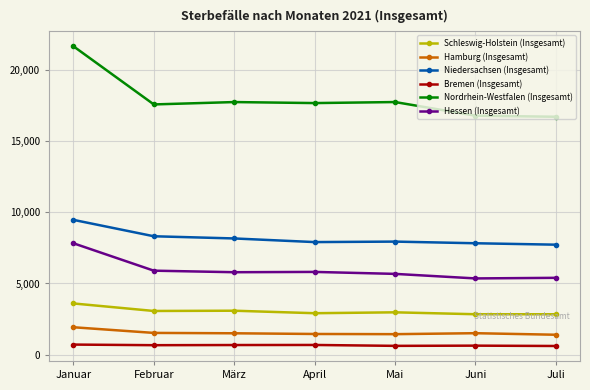

What is the label of the 7th point from the right?

Januar